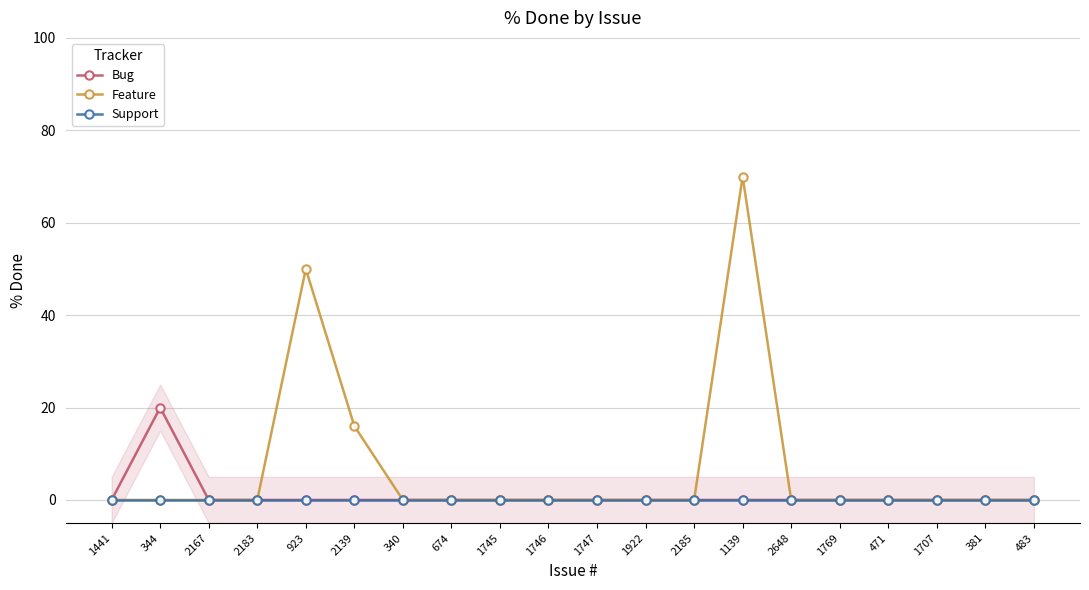

Is the value of Bug at 1139 greater than the value of Support at 1746?

No